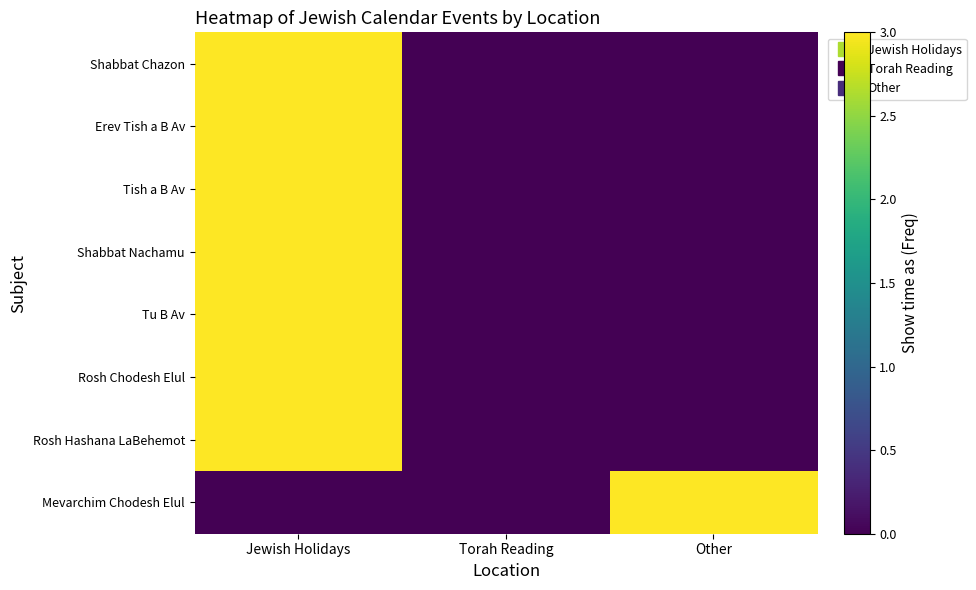

Count the number of categories in the chart.

3